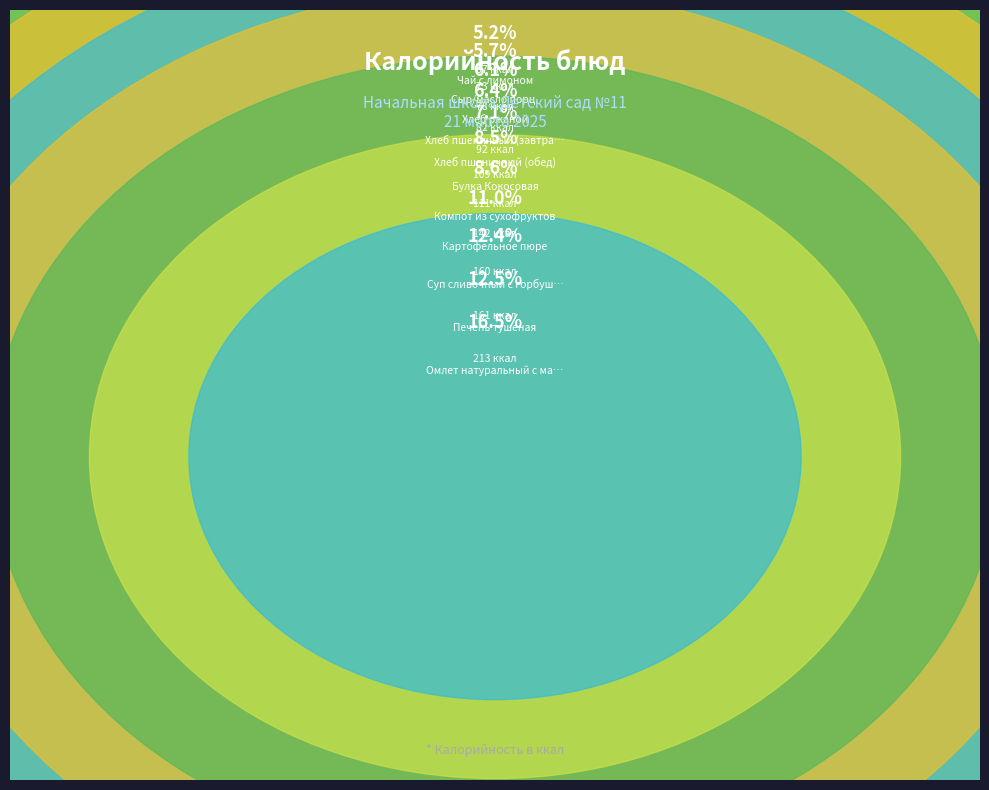

What is the largest slice in the pie chart?

Омлет натуральный с маслом сливочным